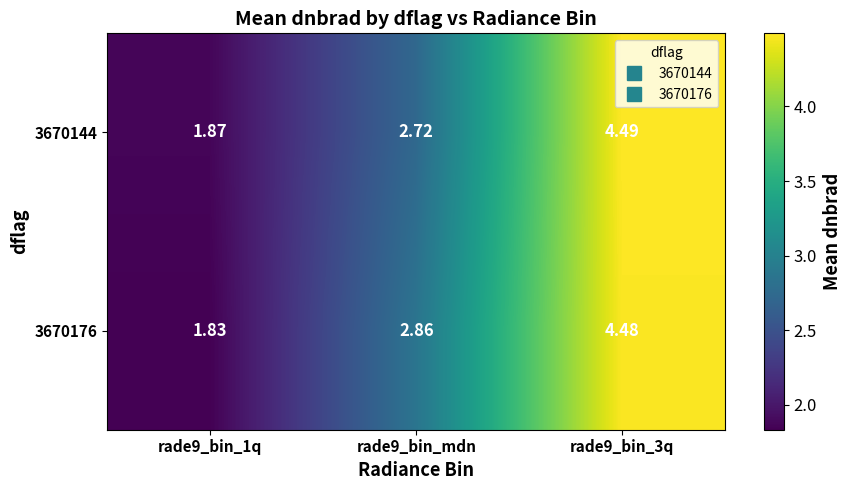

Is the value of 3670144 at rade9_bin_3q greater than the value of 3670176 at rade9_bin_3q?

Yes